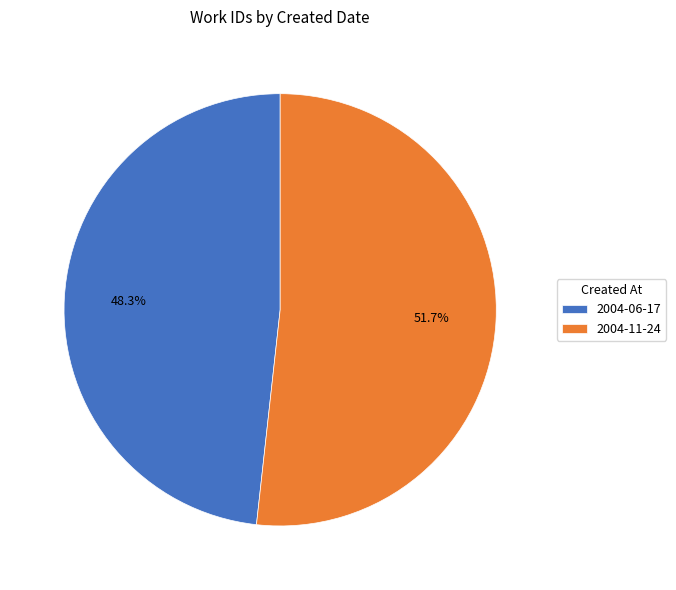

To the nearest percent, what portion does 2004-11-24 represent?

52%